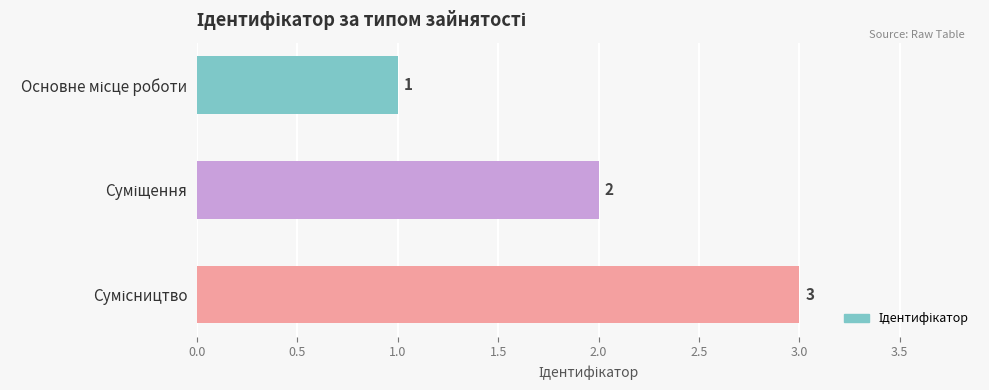

What is the value of the 1st bar from the top?

1